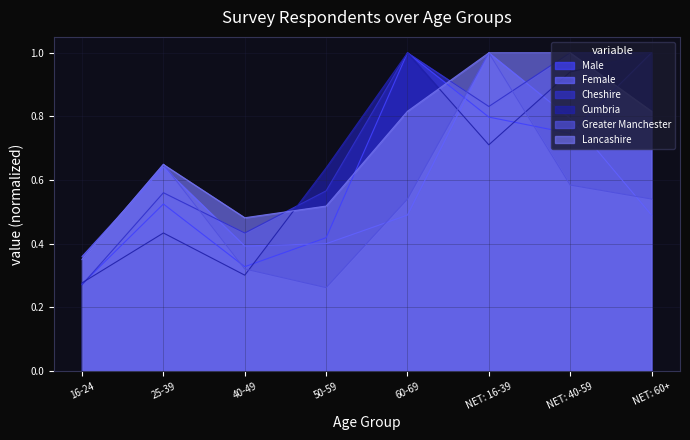

Rank the series by their maximum value, from lowest to highest.

Male, Female, Cheshire, Cumbria, Greater Manchester, Lancashire